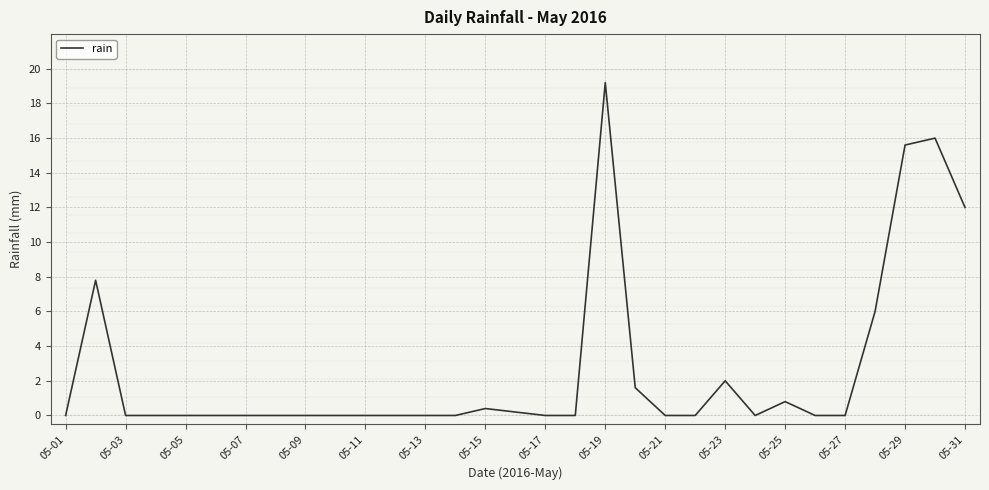

True or false: there are more than 2 points higher than both neighbors.

True